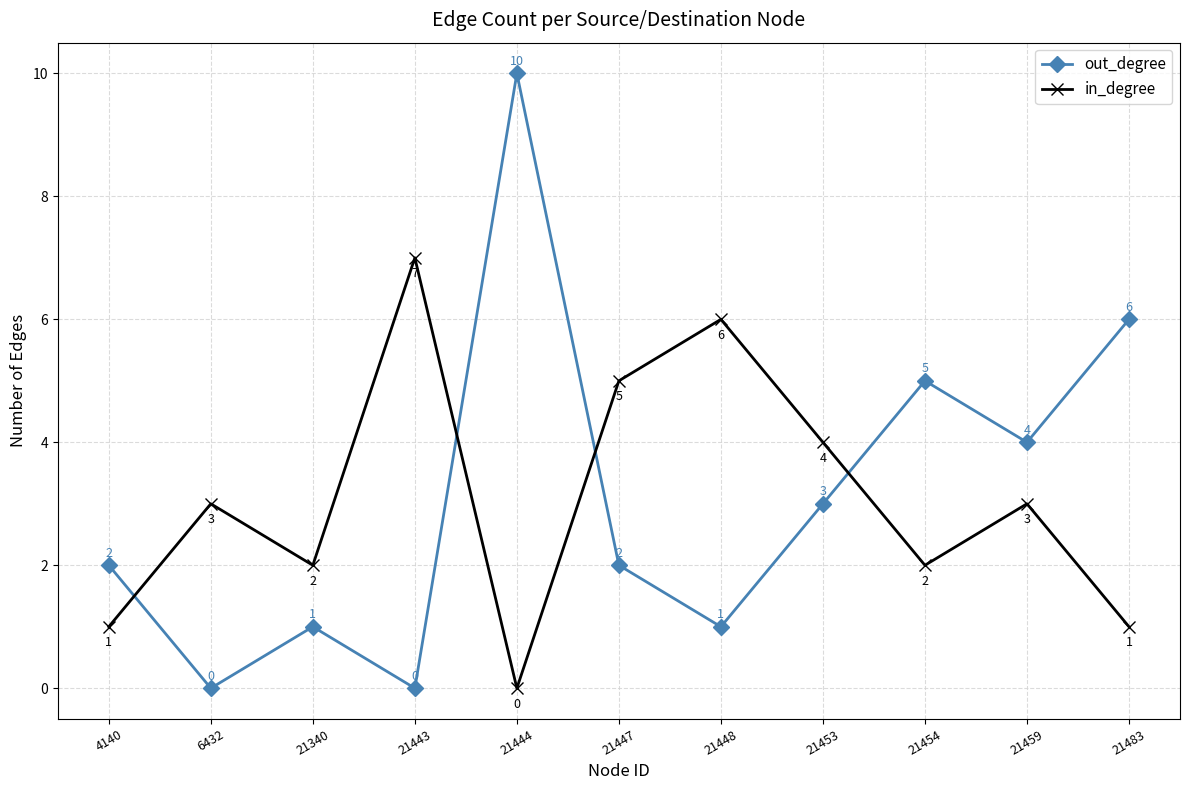

Which series has the widest spread of values?

out_degree